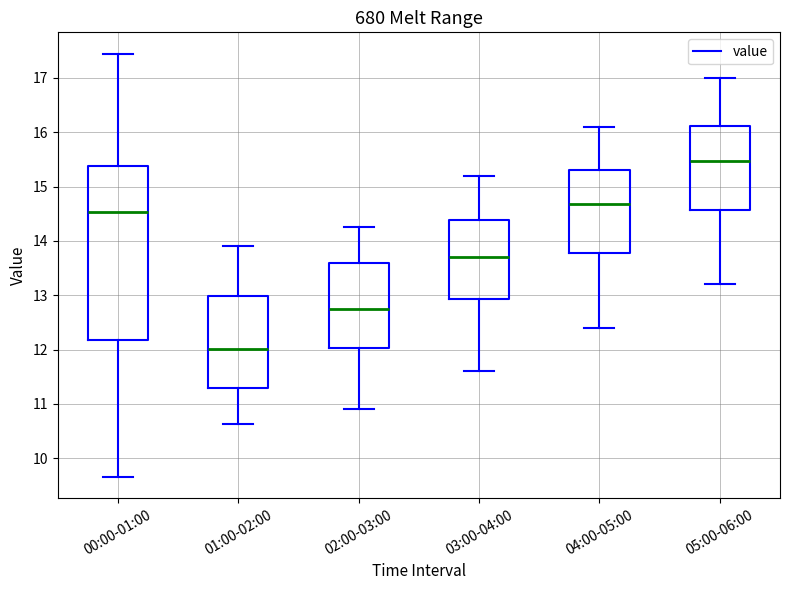

Which box is the tallest, from its lower edge to its upper edge?

00:00-01:00